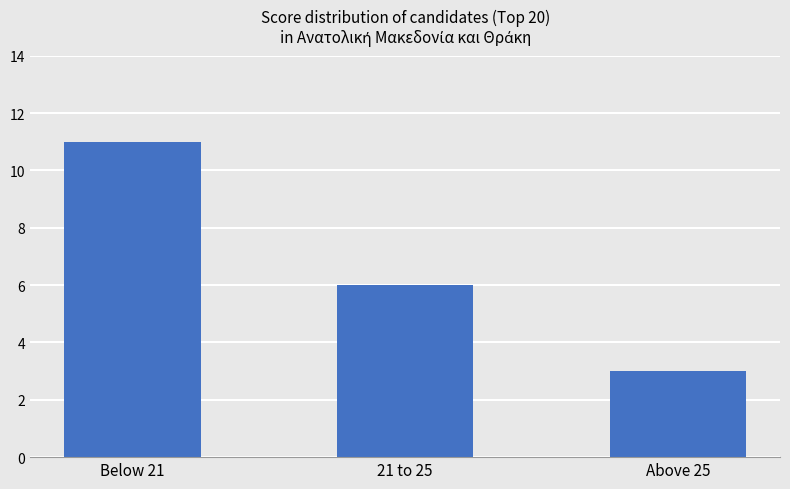

List the labels in order of value, smallest first.

Above 25, 21 to 25, Below 21